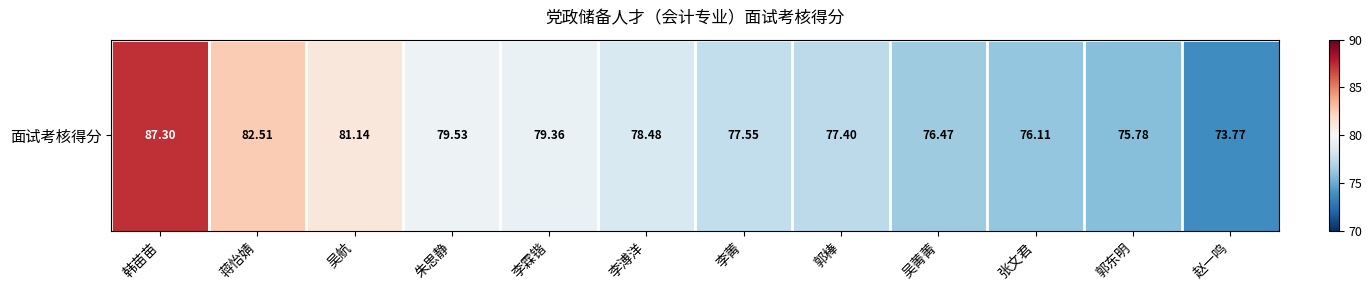

Rank the categories by value from lowest to highest.

赵一鸣, 郭东明, 张文君, 吴菁菁, 郭棒, 李菁, 李溥洋, 李霖锴, 朱思静, 吴航, 蒋怡婧, 韩苗苗